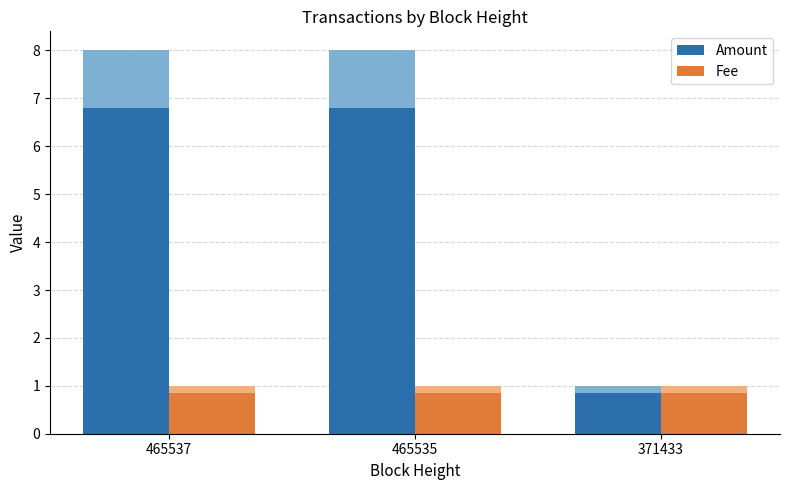

Is the value of Fee at 465535 greater than the value of Amount at 371433?

No